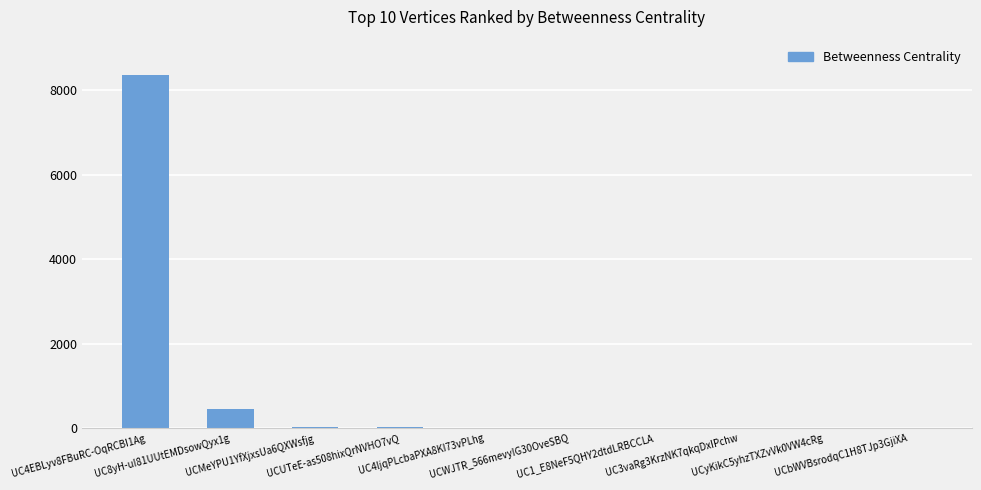

At which category does the chart reach its peak across all series?

UC4EBLyv8FBuRC-OqRCBI1Ag